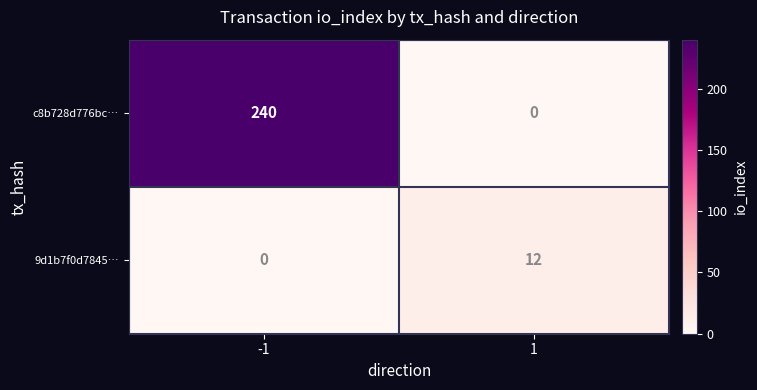

Which series has the largest total across all categories?

c8b728d776bc…